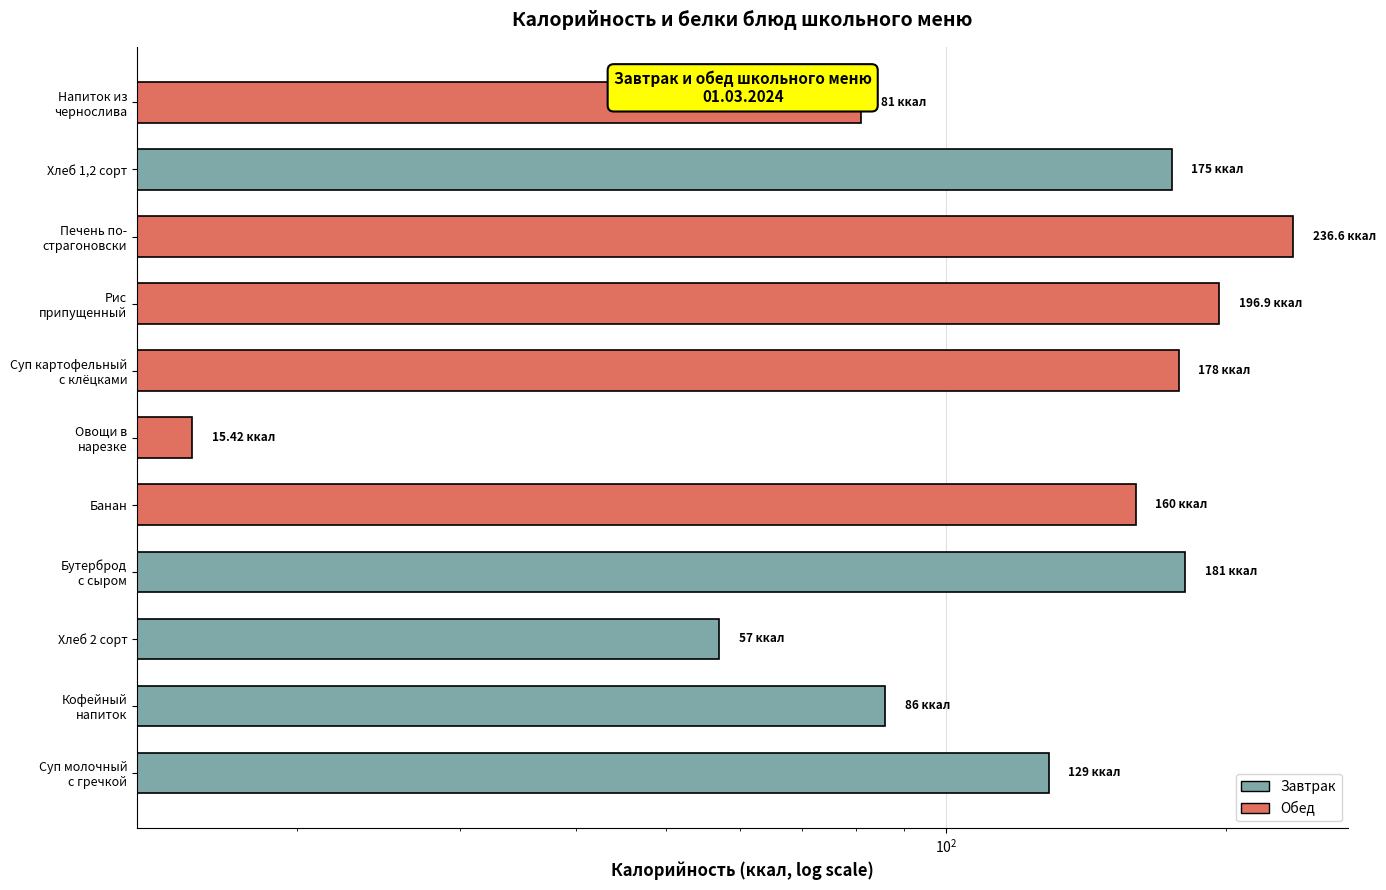

What is the smallest value displayed?

15.4